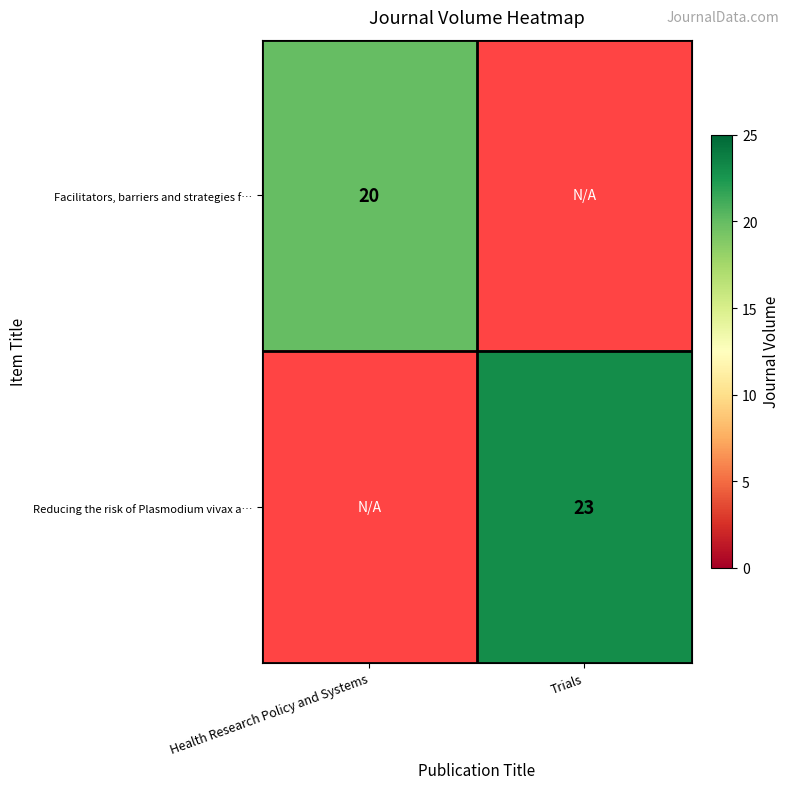

How many categories are shown in the chart?

2